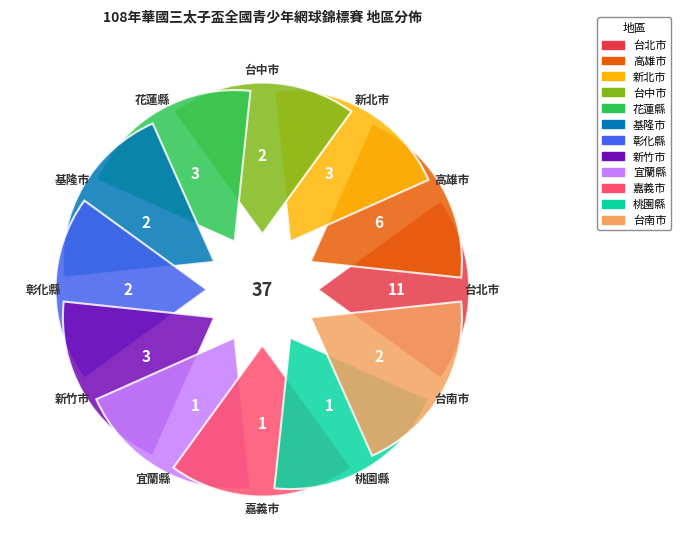

Combined, what portion of the pie is 台北市 and 新竹市?

37.8%